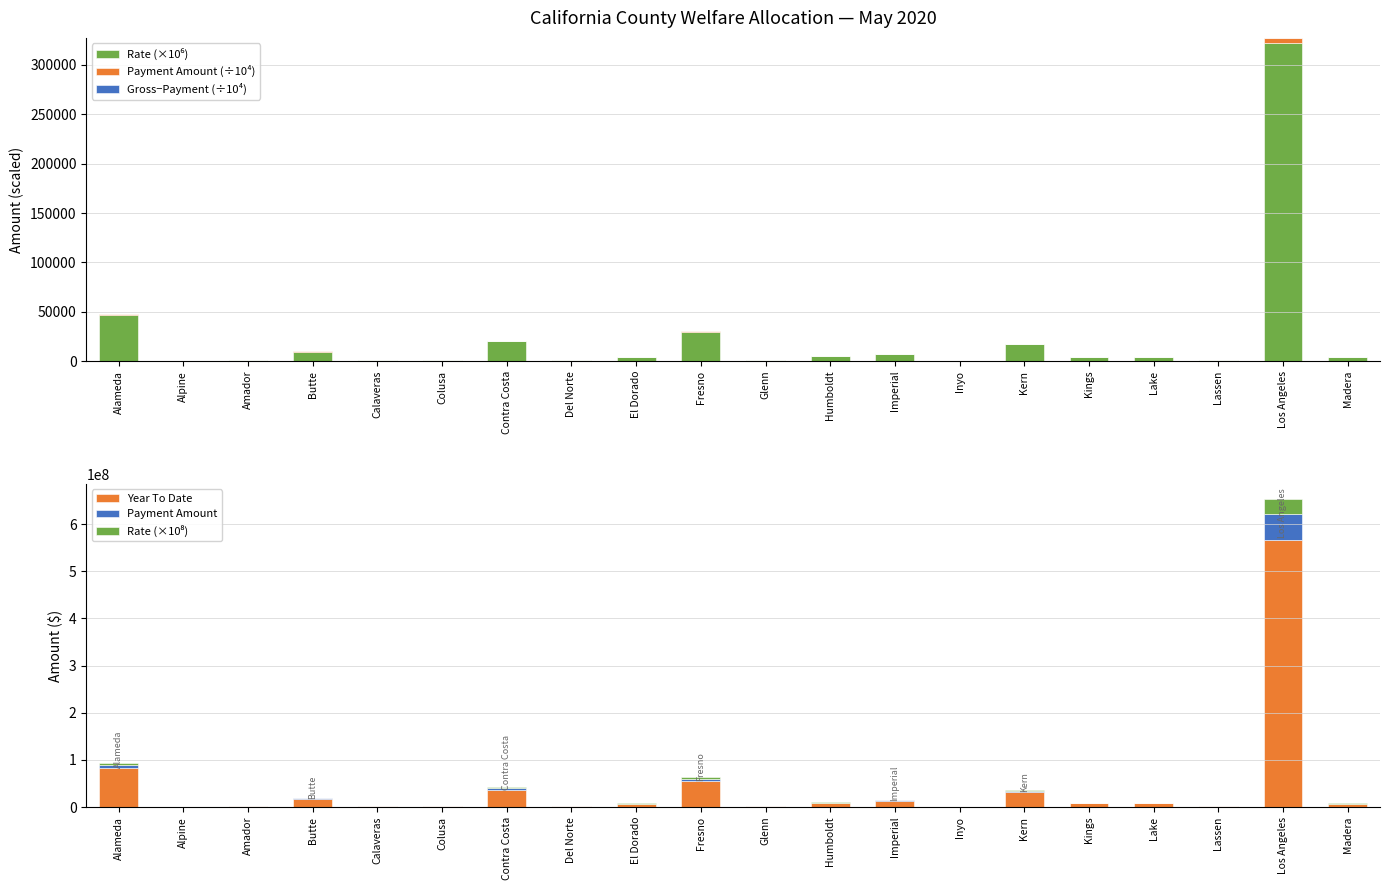

Is it true that Year To Date equals 567470400.3 at Los Angeles?

True